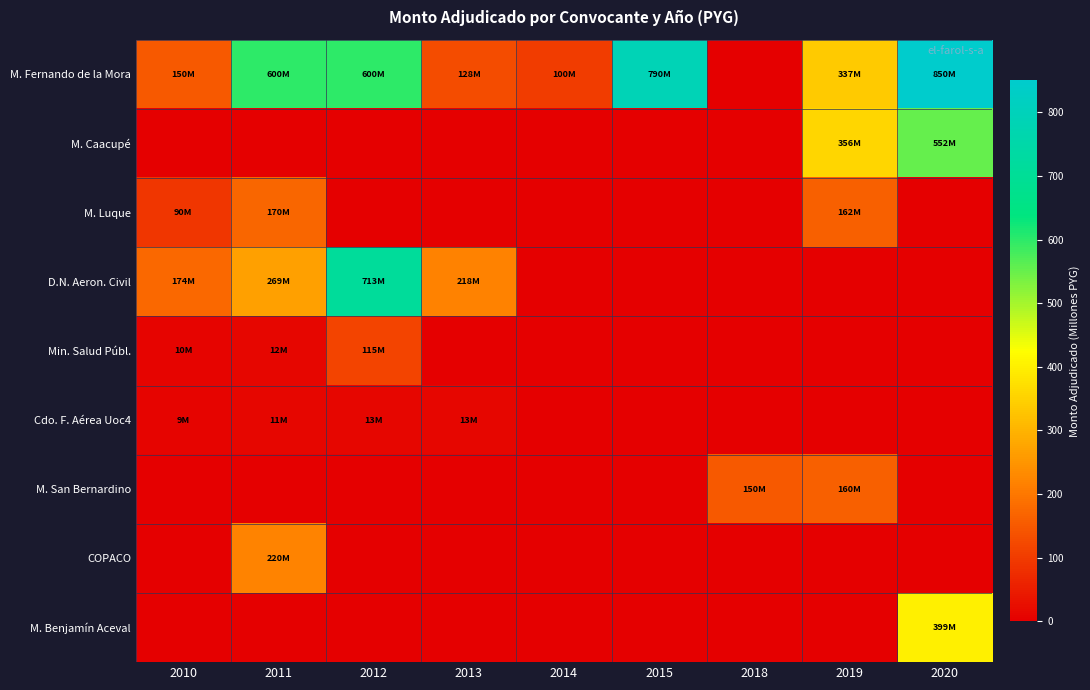

Reading left to right, list all the values displayed in this chart.

M. Fernando de la Mora: 2010=149.8	2011=600.0	2012=600.0	2013=127.5	2014=100.0	2015=790.0	2018=0.0	2019=337.0	2020=849.9
M. Caacupé: 2010=0.0	2011=0.0	2012=0.0	2013=0.0	2014=0.0	2015=0.0	2018=0.0	2019=356.4	2020=552.0
M. Luque: 2010=89.9	2011=169.9	2012=0.0	2013=0.0	2014=0.0	2015=0.0	2018=0.0	2019=162.0	2020=0.0
D.N. Aeron. Civil: 2010=173.6	2011=268.8	2012=712.8	2013=218.4	2014=0.0	2015=0.0	2018=0.0	2019=0.0	2020=0.0
Min. Salud Públ.: 2010=9.9	2011=12.0	2012=115.2	2013=0.0	2014=0.0	2015=0.0	2018=0.0	2019=0.0	2020=0.0
Cdo. F. Aérea Uoc4: 2010=9.1	2011=10.8	2012=12.9	2013=12.9	2014=0.0	2015=0.0	2018=0.0	2019=0.0	2020=0.0
M. San Bernardino: 2010=0.0	2011=0.0	2012=0.0	2013=0.0	2014=0.0	2015=0.0	2018=150.0	2019=160.0	2020=0.0
COPACO: 2010=0.0	2011=220.0	2012=0.0	2013=0.0	2014=0.0	2015=0.0	2018=0.0	2019=0.0	2020=0.0
M. Benjamín Aceval: 2010=0.0	2011=0.0	2012=0.0	2013=0.0	2014=0.0	2015=0.0	2018=0.0	2019=0.0	2020=399.0